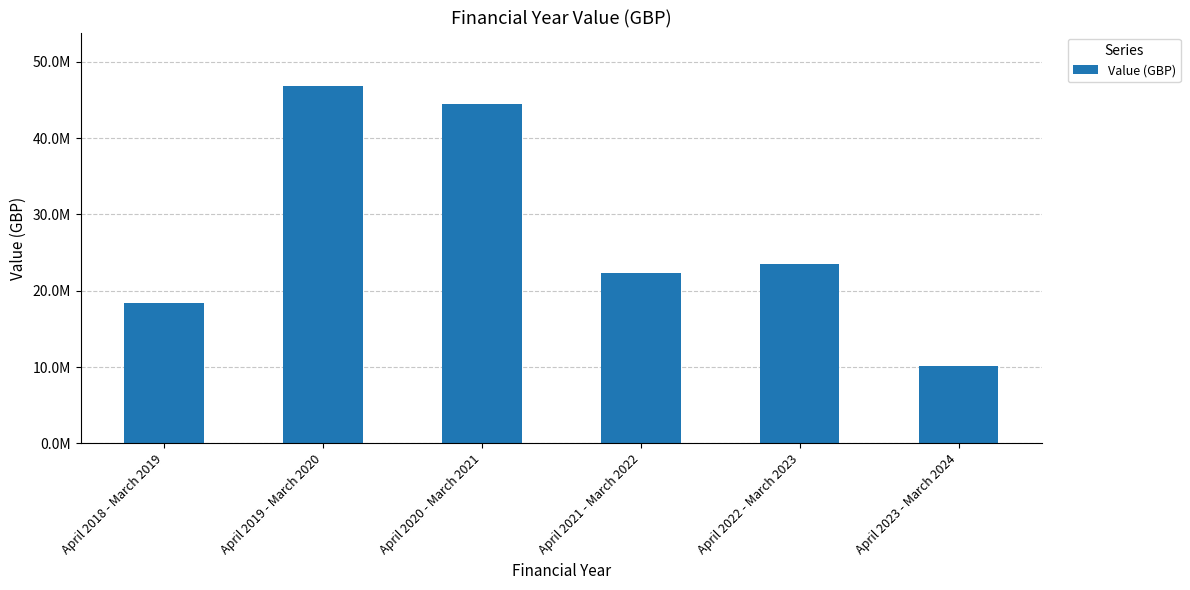

Reading left to right, list all the values displayed in this chart.

18381798.9	46803712.1	44518874.1	22295533.9	23500000.1	10130000.2